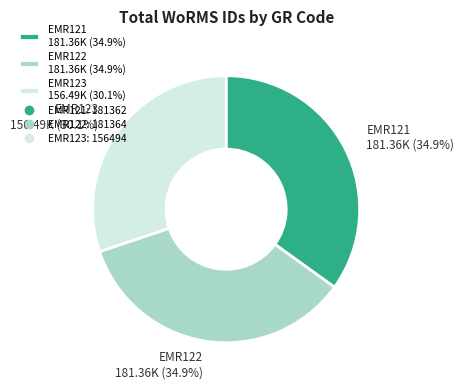

Does any single category account for the majority?

No